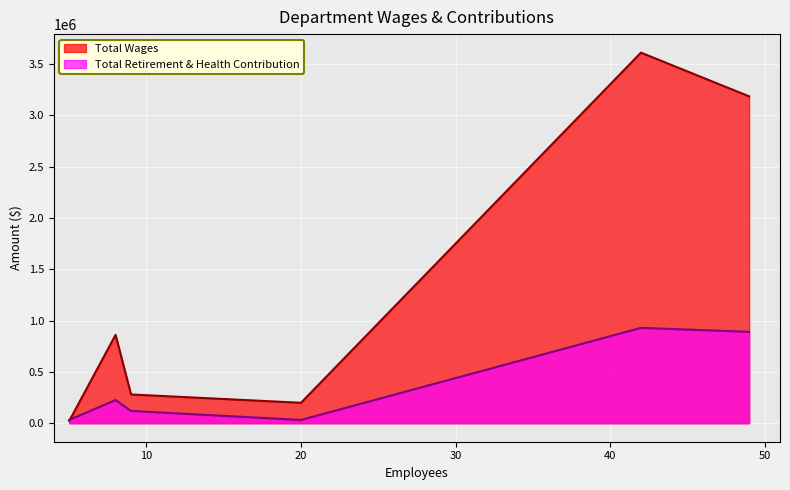

List the series in order of their overall mean, lowest first.

Total Retirement & Health Contribution, Total Wages